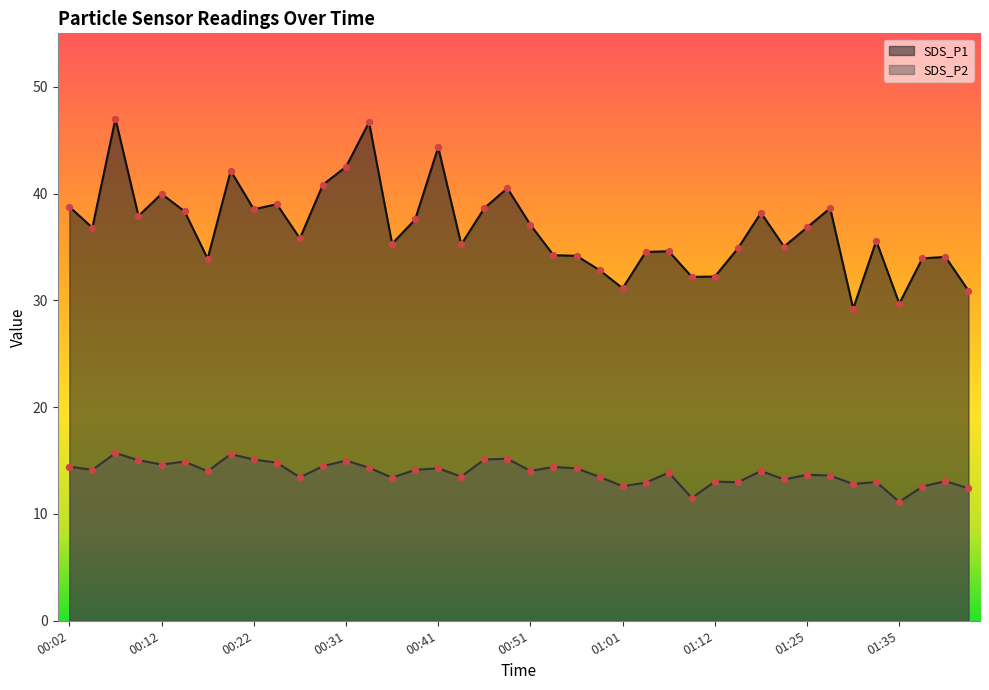

Which series has the largest Y range (max minus min)?

SDS_P1